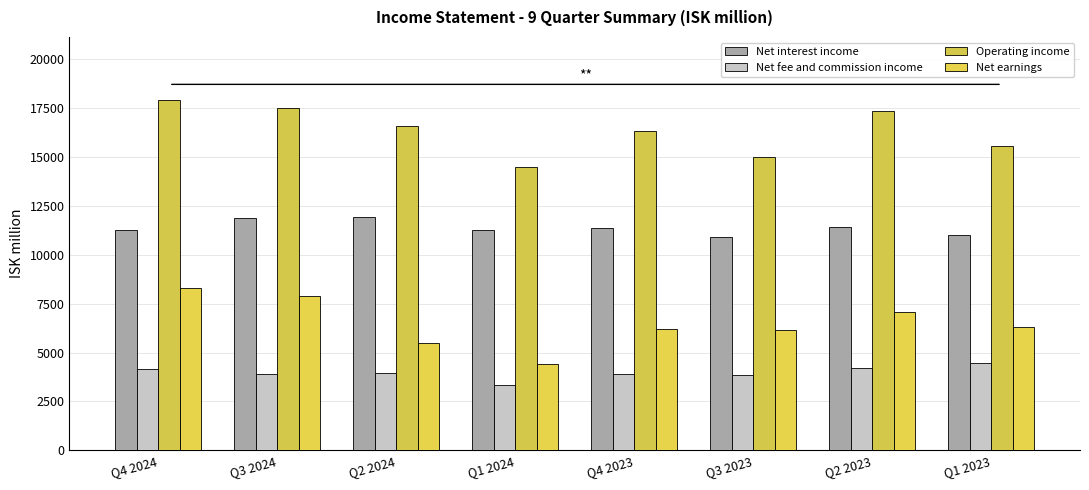

What is the label of the 3rd bar from the right?

Q3 2023